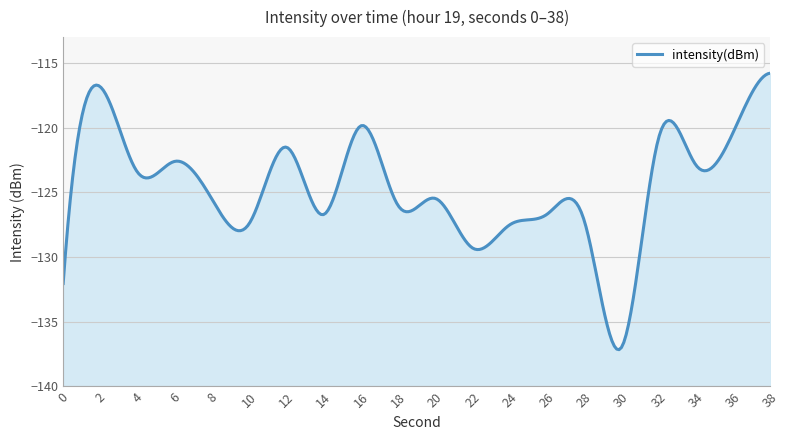

Where is the first local maximum?

2